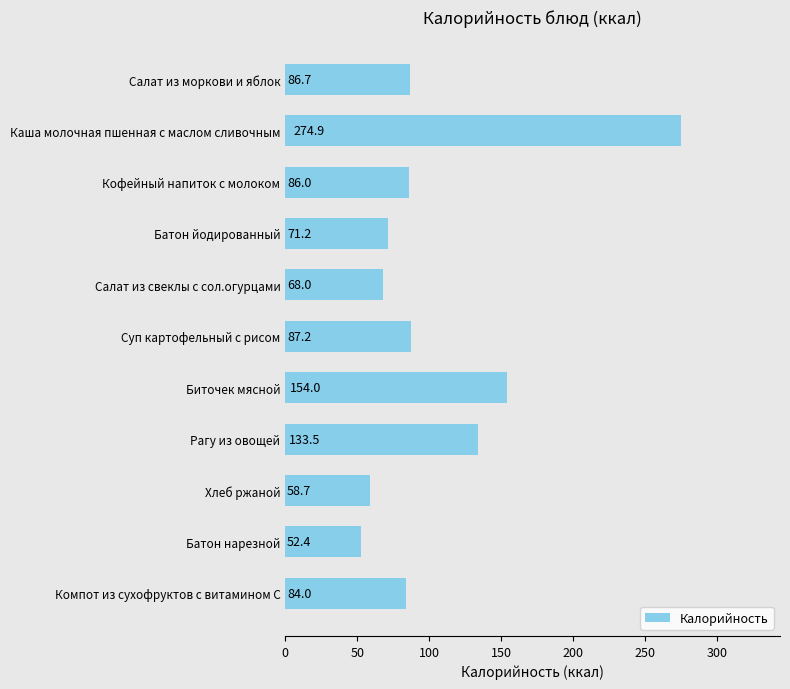

What is the label of the 11th bar from the bottom?

Салат из моркови и яблок